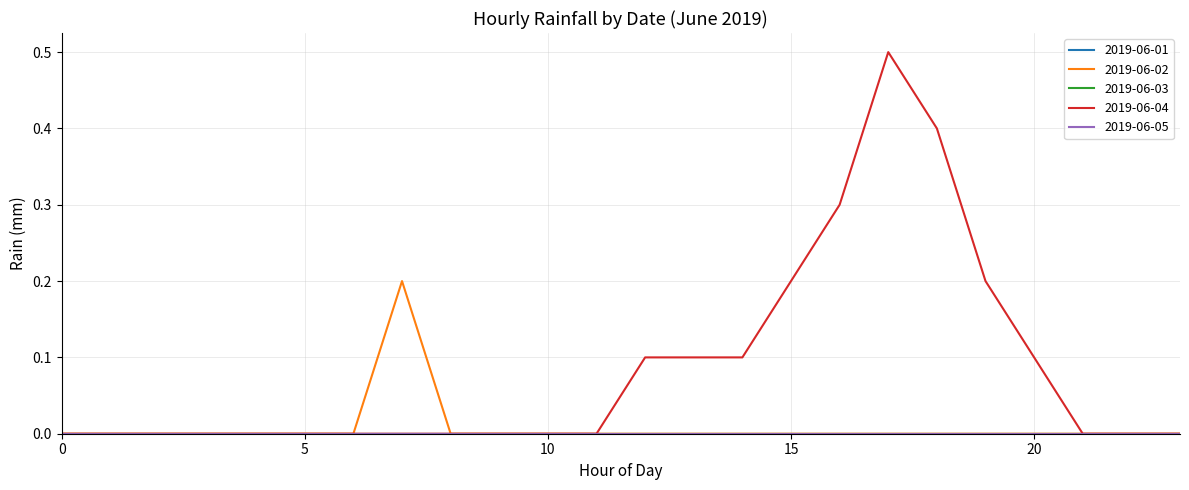

True or false: 2019-06-01 and 2019-06-04 intersect in this chart.

False